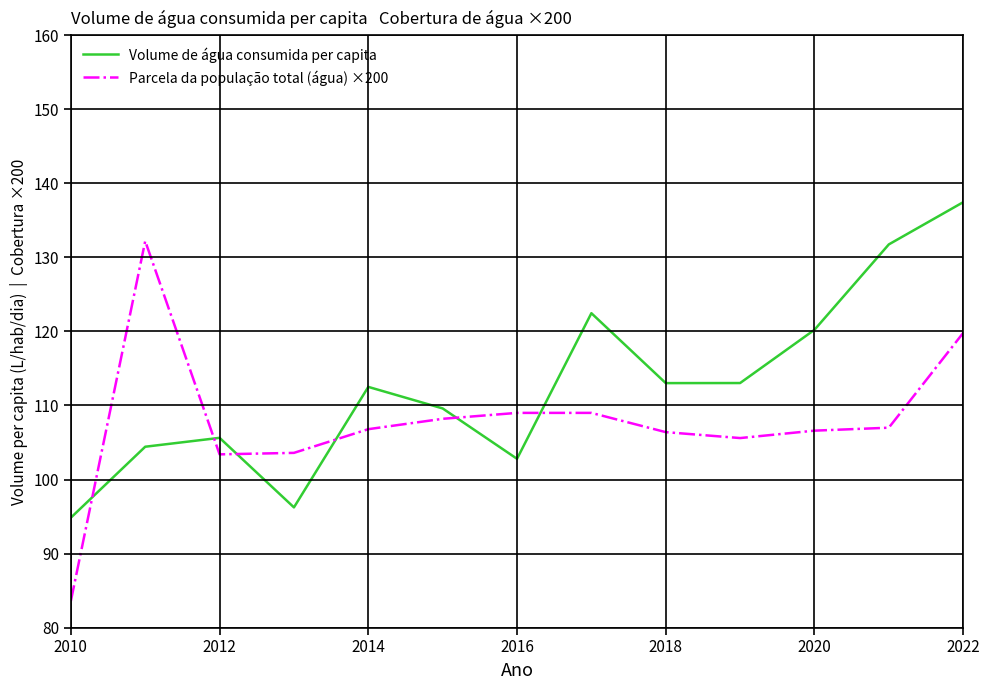

What is the maximum value for Parcela da população total (água) ×200?

132.2